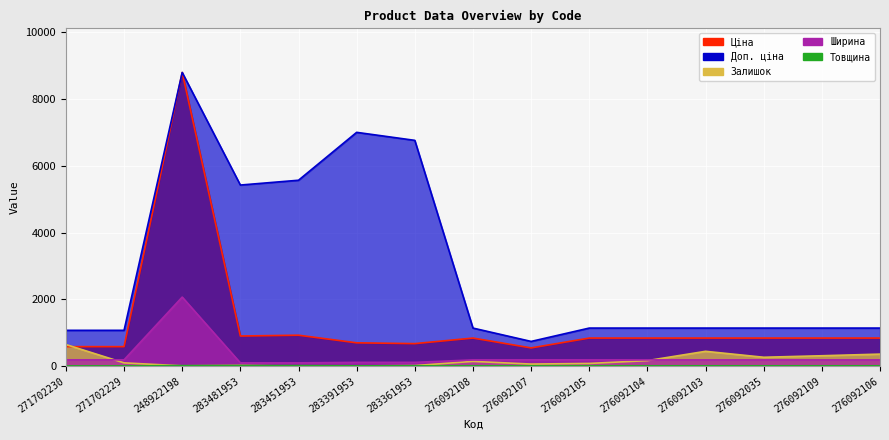

At which category does Ціна reach its first local valley?

283481953